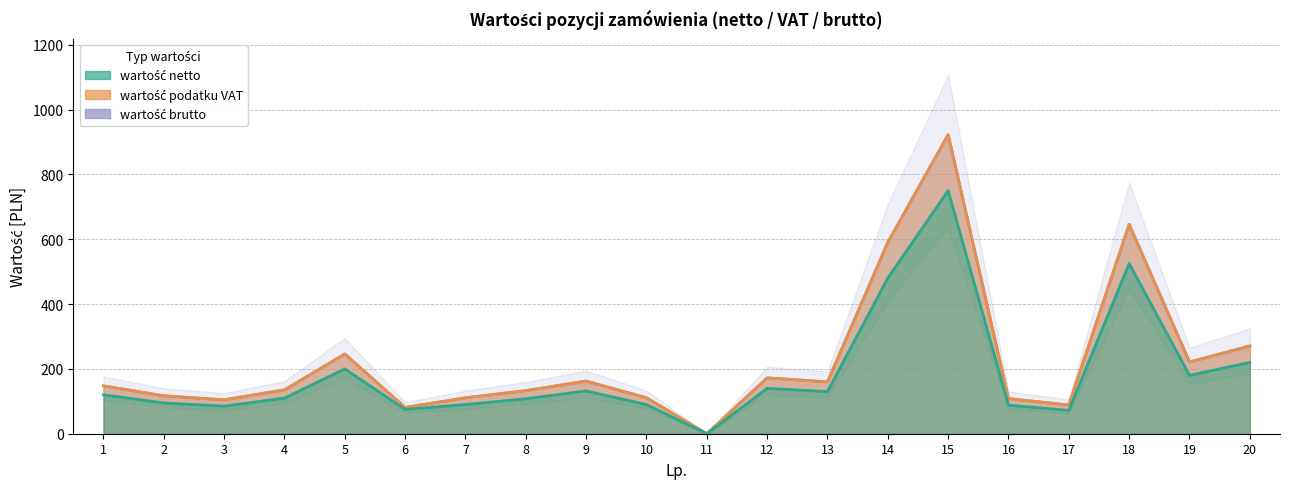

What is the value of the wartość brutto point at the 12th from the left?

172.2